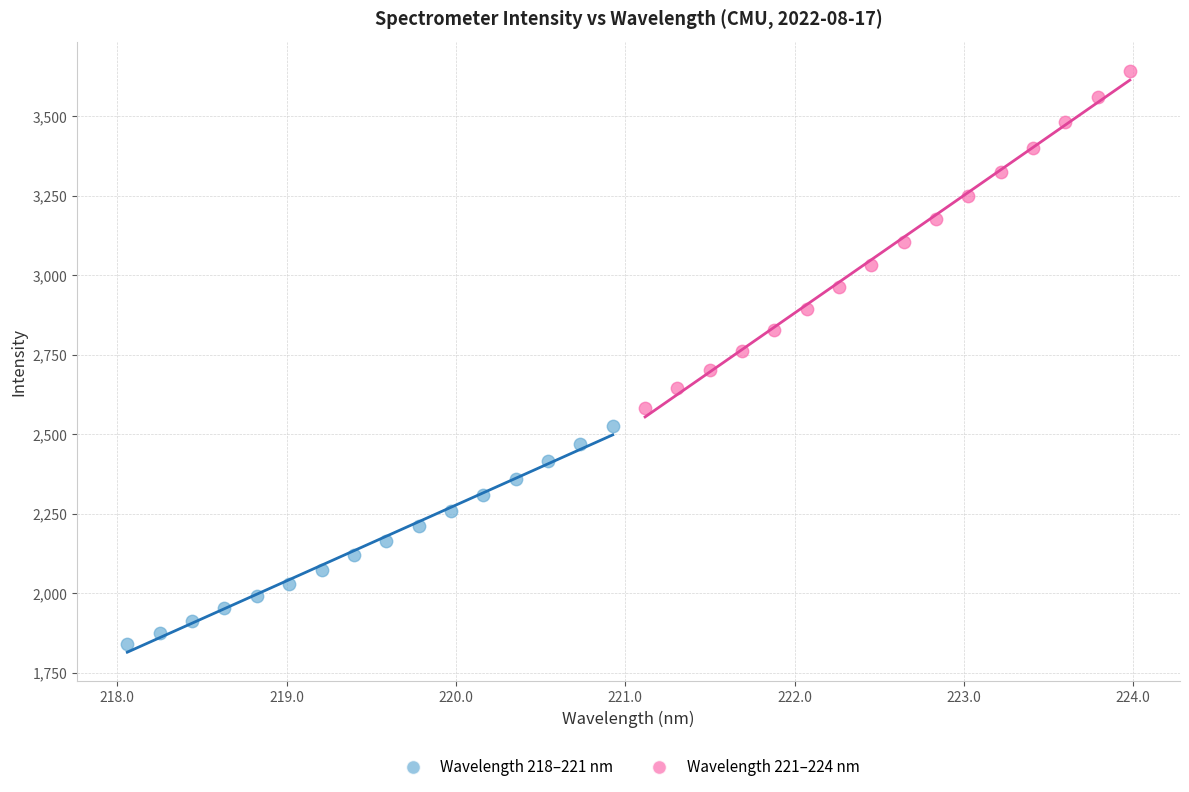

Which series contains the lowest Y value?

Wavelength 218–221 nm